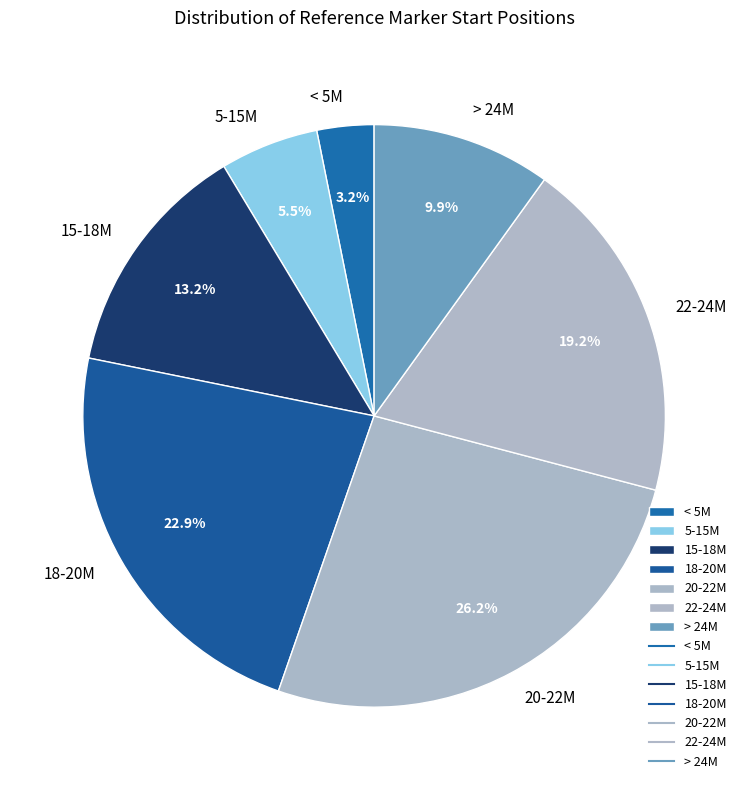

Which category has the biggest portion of the pie?

20-22M